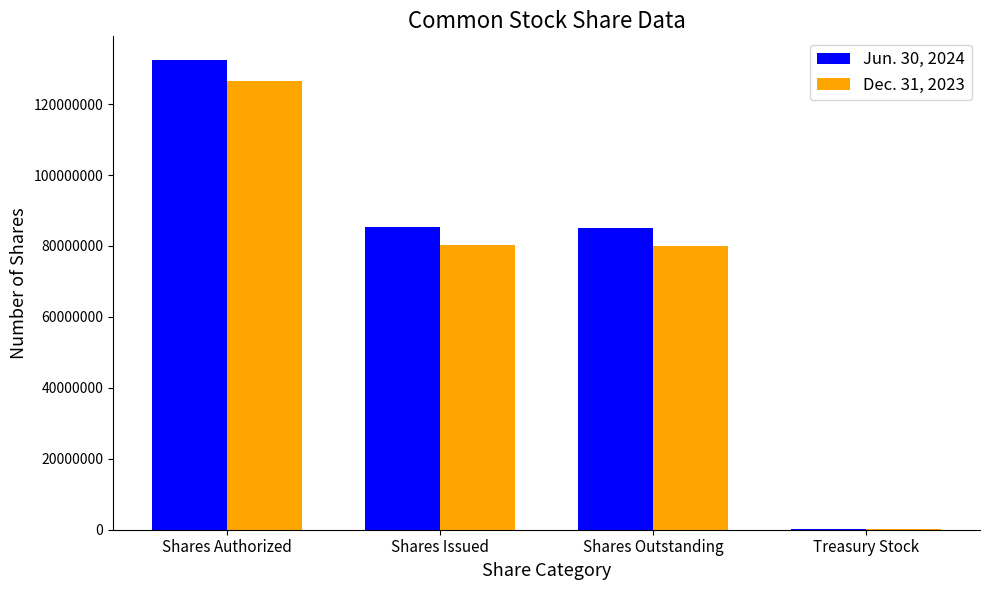

True or false: Jun. 30, 2024 has a value of 170316 at Treasury Stock.

True